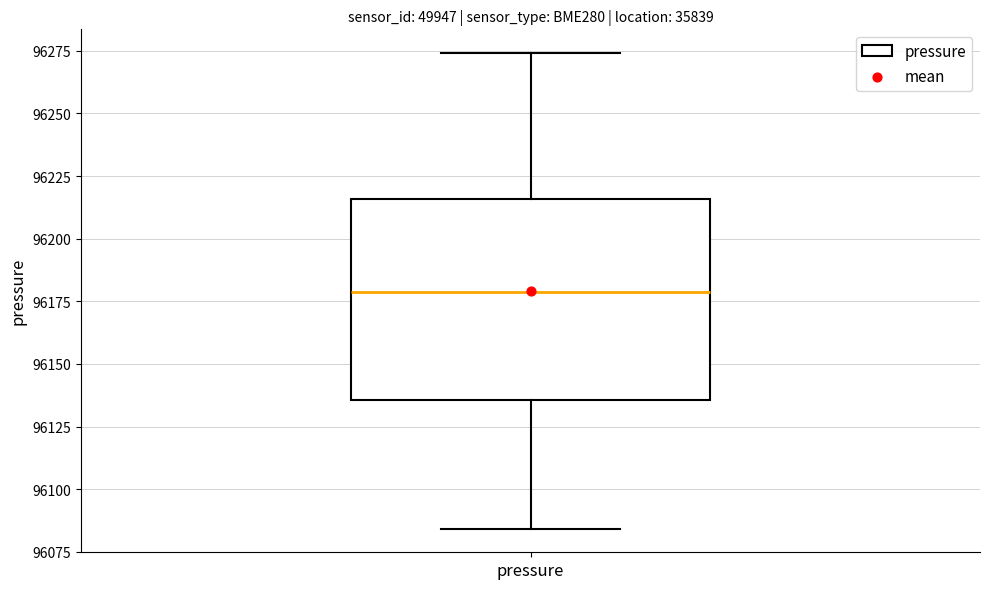

Where does the lower whisker of the box for pressure end on the y-axis? The values are not printed on the chart, so give them approximately, as read against the axis.

96085